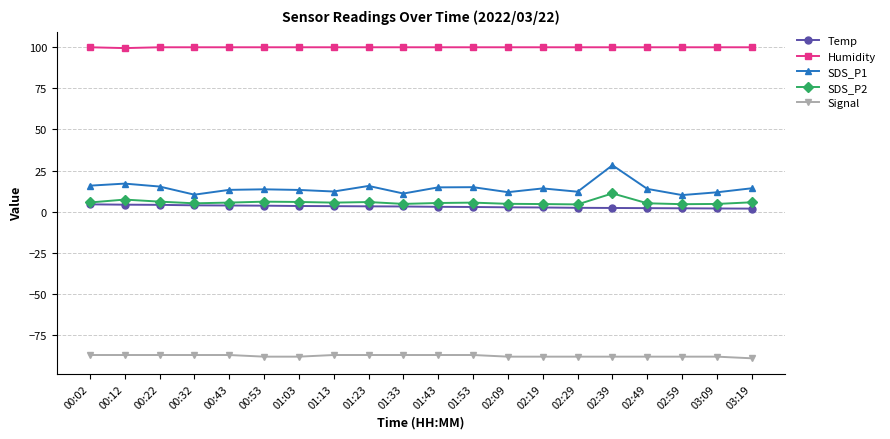

What is the label of the 11th point from the left?

01:43